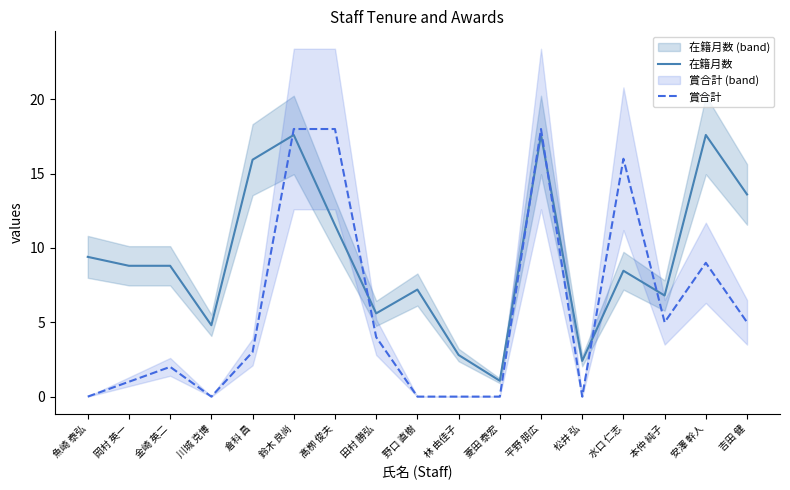

What is the total value across all series at 鈴木 良尚?

35.6